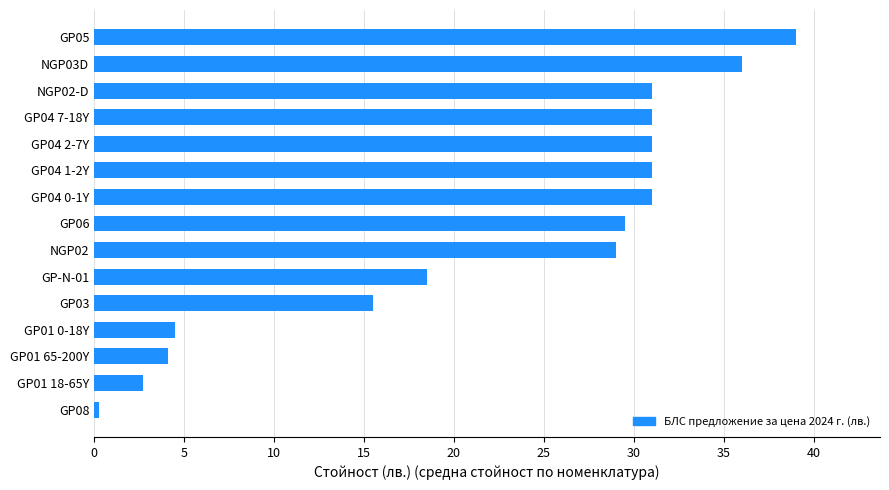

Reading top to bottom, transcribe all the data shown in this chart.

GP05=39.0	NGP03D=36.0	NGP02-D=31.0	GP04 7-18Y=31.0	GP04 2-7Y=31.0	GP04 1-2Y=31.0	GP04 0-1Y=31.0	GP06=29.5	NGP02=29.0	GP-N-01=18.5	GP03=15.5	GP01 0-18Y=4.5	GP01 65-200Y=4.1	GP01 18-65Y=2.7	GP08=0.3